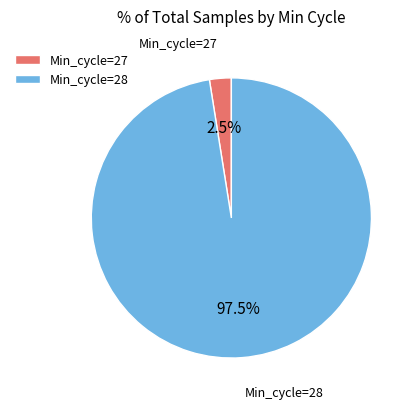

What percentage is NOT represented by Min_cycle=27?

97.5%